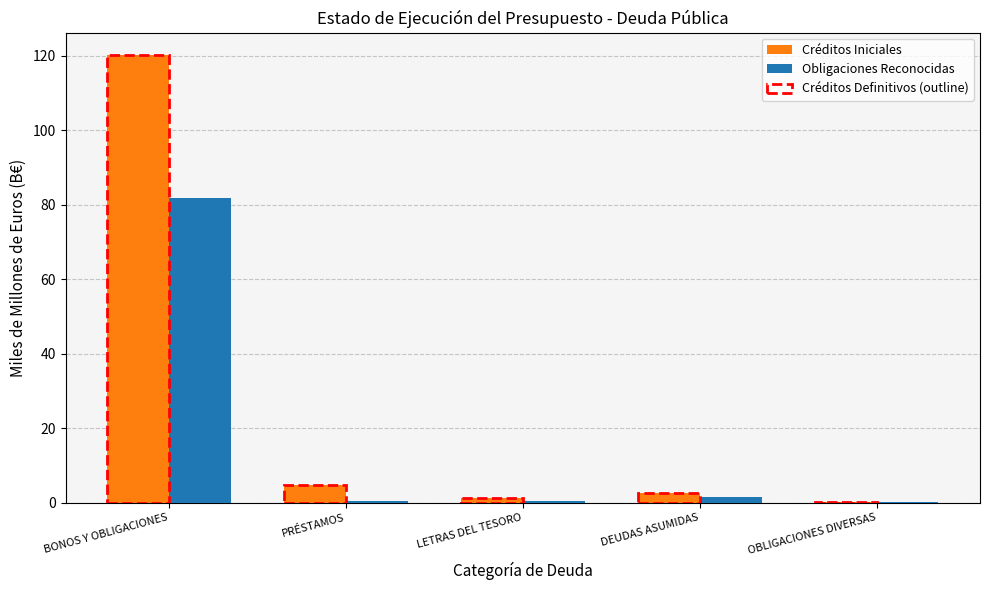

Where is Créditos Iniciales nearest to the value 60?

PRÉSTAMOS